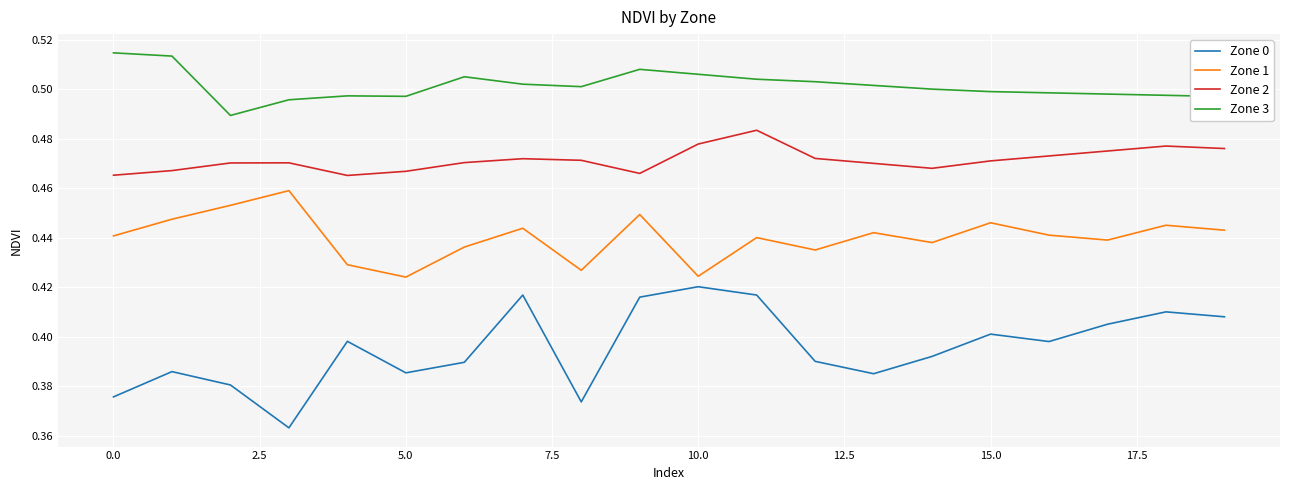

What are all the series names shown in the legend?

Zone 0, Zone 1, Zone 2, Zone 3